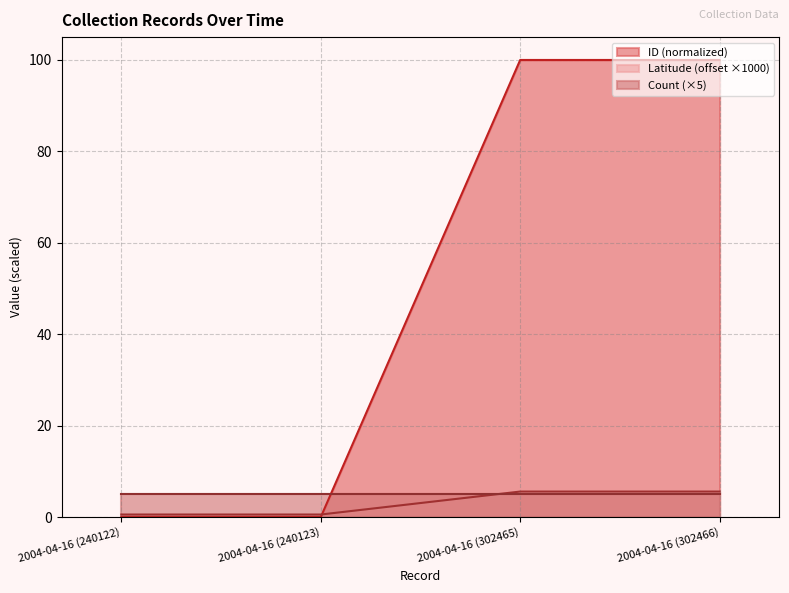

Where does the ID series first go above 99?

2004-04-16 (302465)